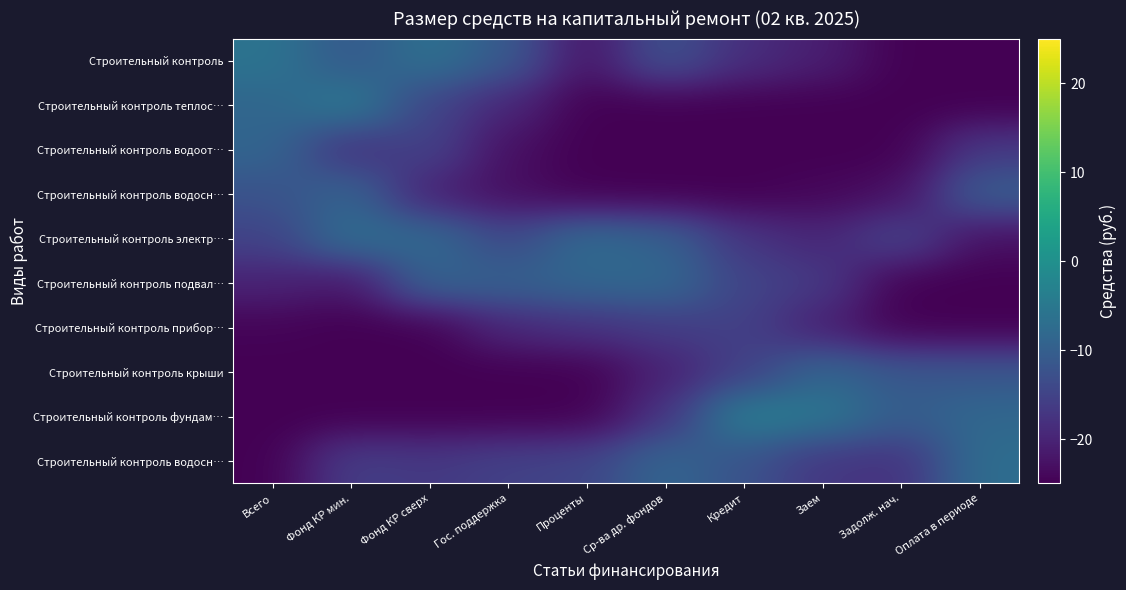

What is the maximum value shown in the chart?

-3.4